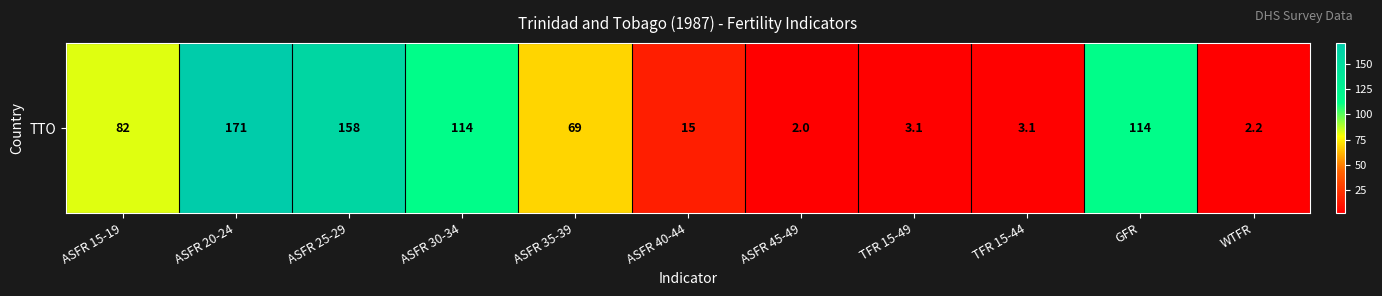

How many distinct data groups are displayed?

1